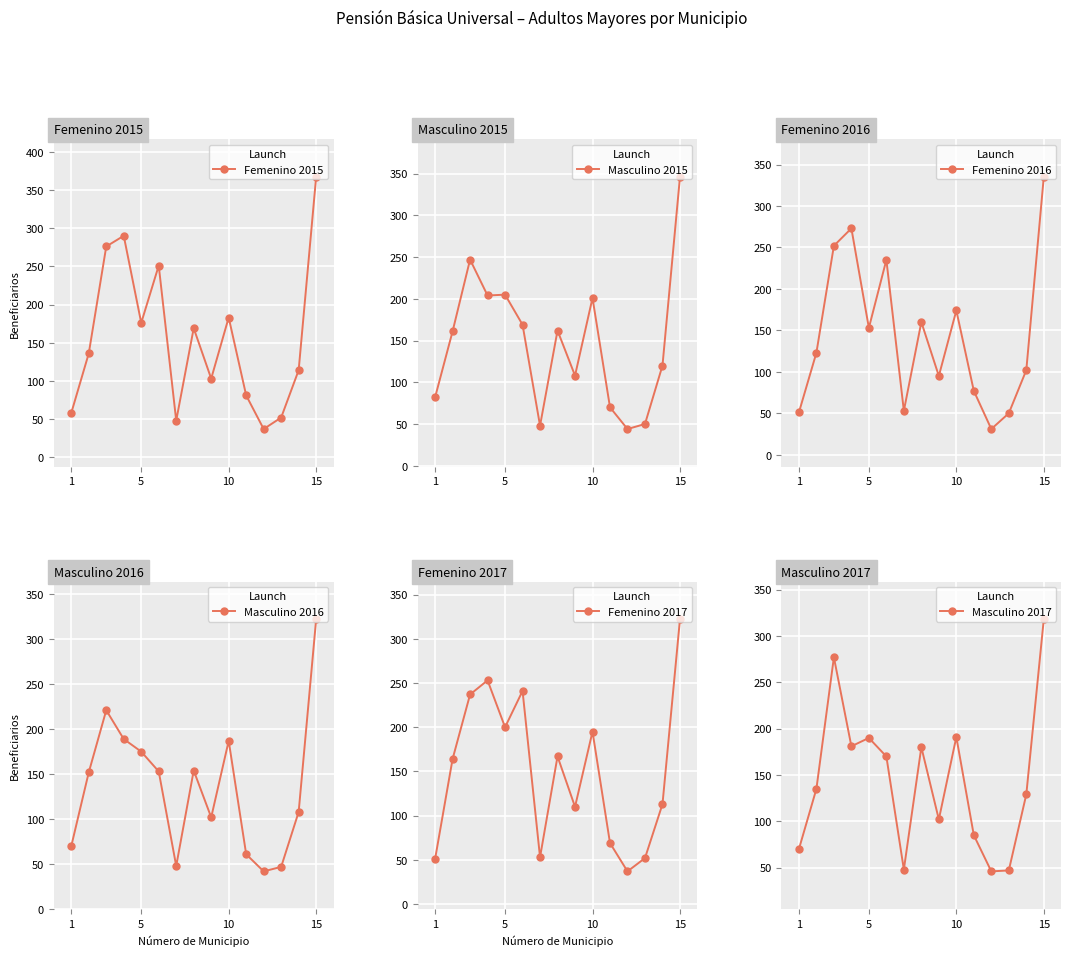

What is the value of the Femenino 2016 point at the 13th from the left?

50